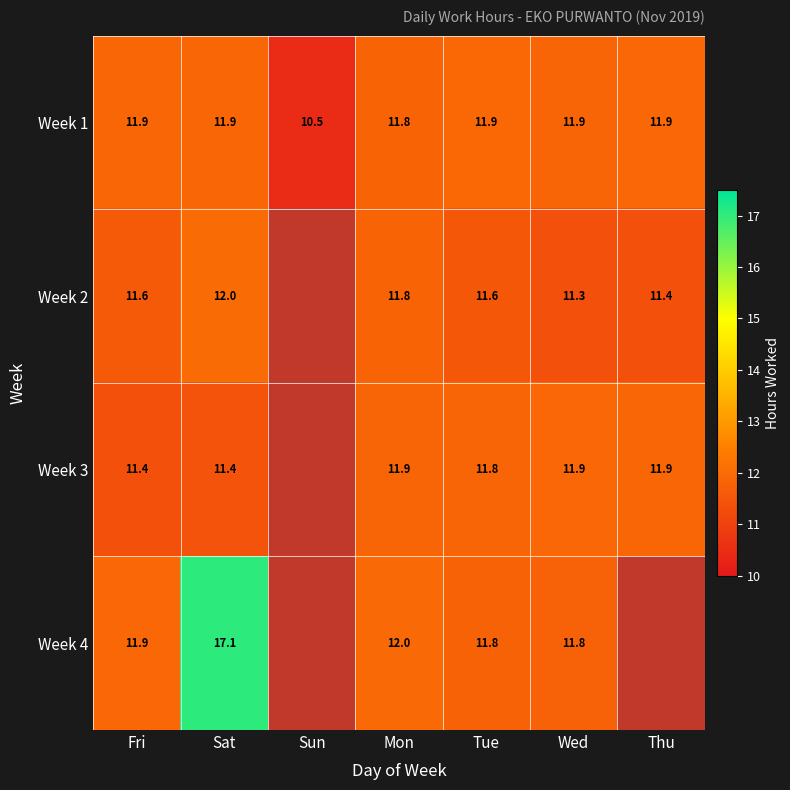

At which category is the sum across all series the highest?

Sat